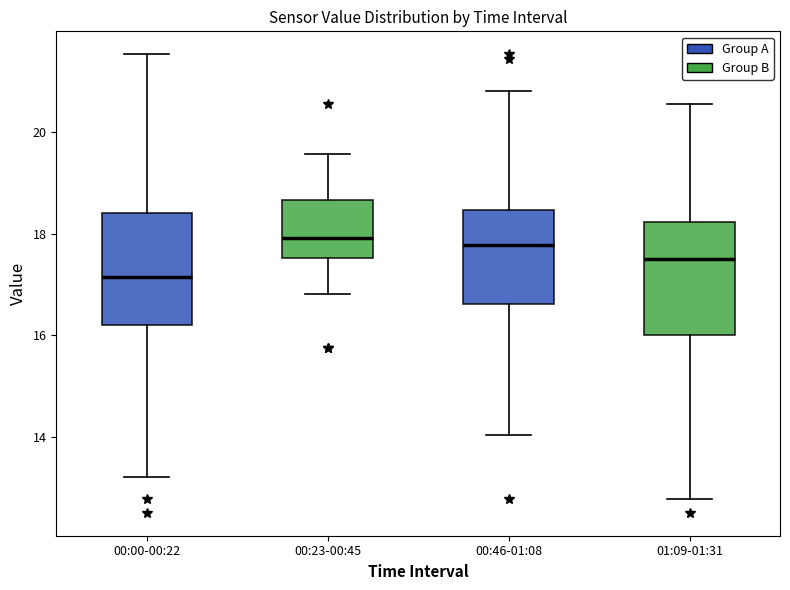

Which box's median line is the lowest?

00:00-00:22